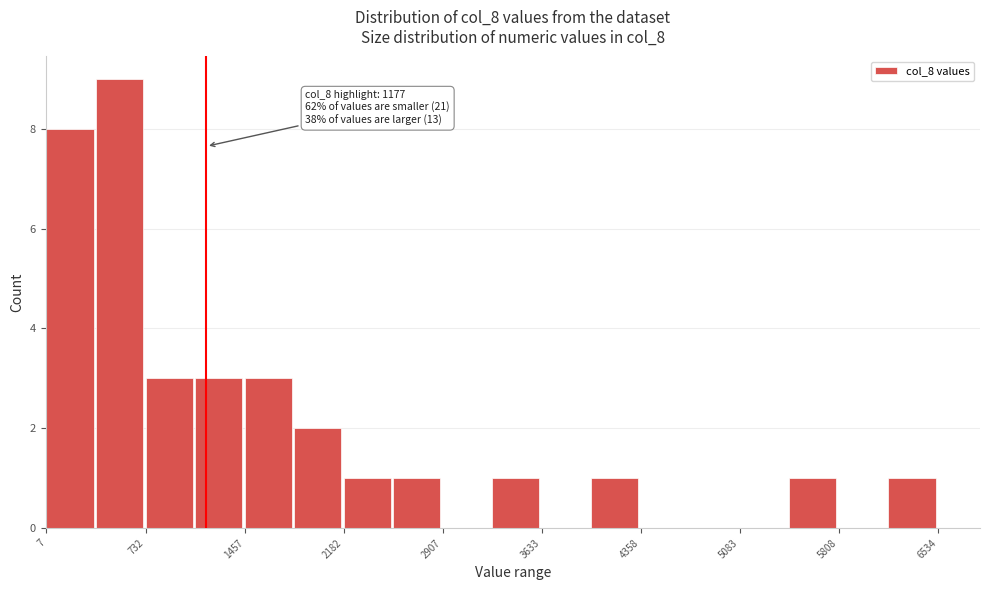

Around what value on the x-axis is the tallest bar? Give the approximate position of its centre, as read against the axis.

500